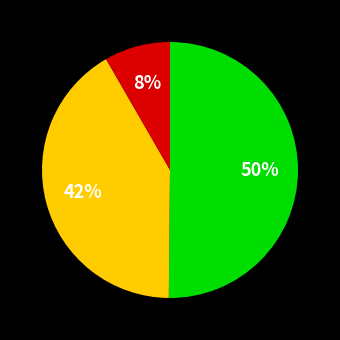

To the nearest percent, what is the difference between the largest and smallest slice percentages?

42%